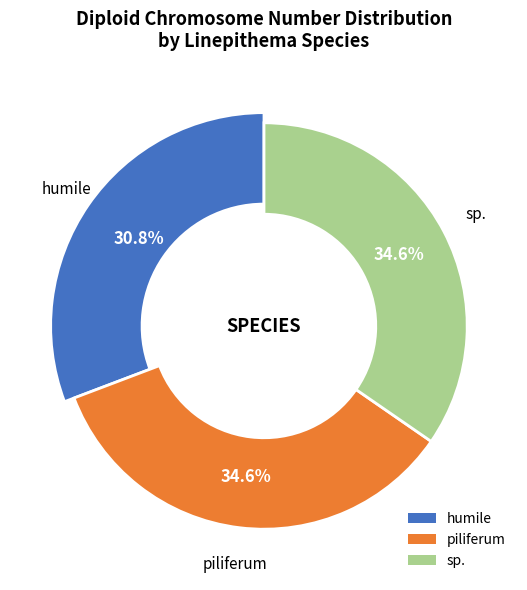

To the nearest percent, what portion does sp. represent?

35%